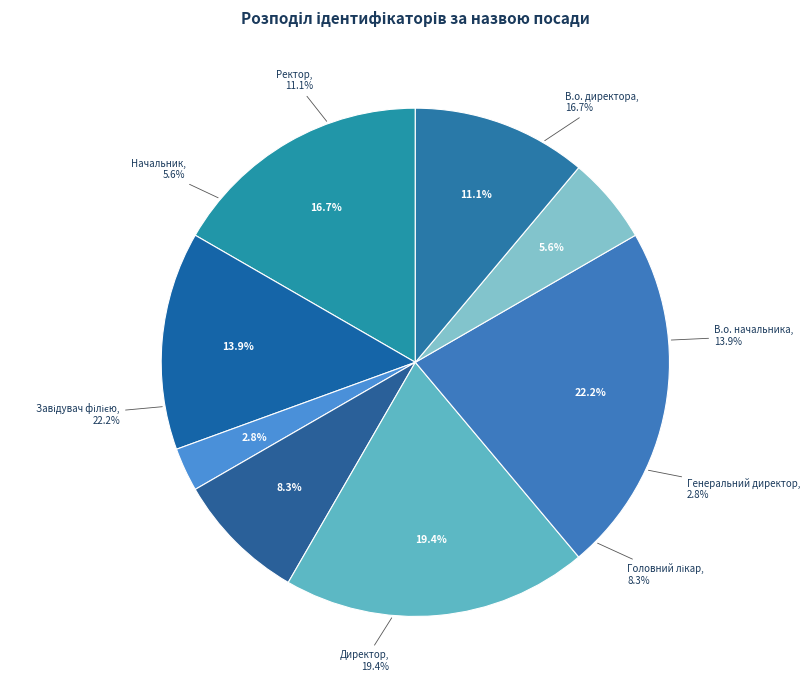

To the nearest percent, what percentage of the pie is Ректор?

11%